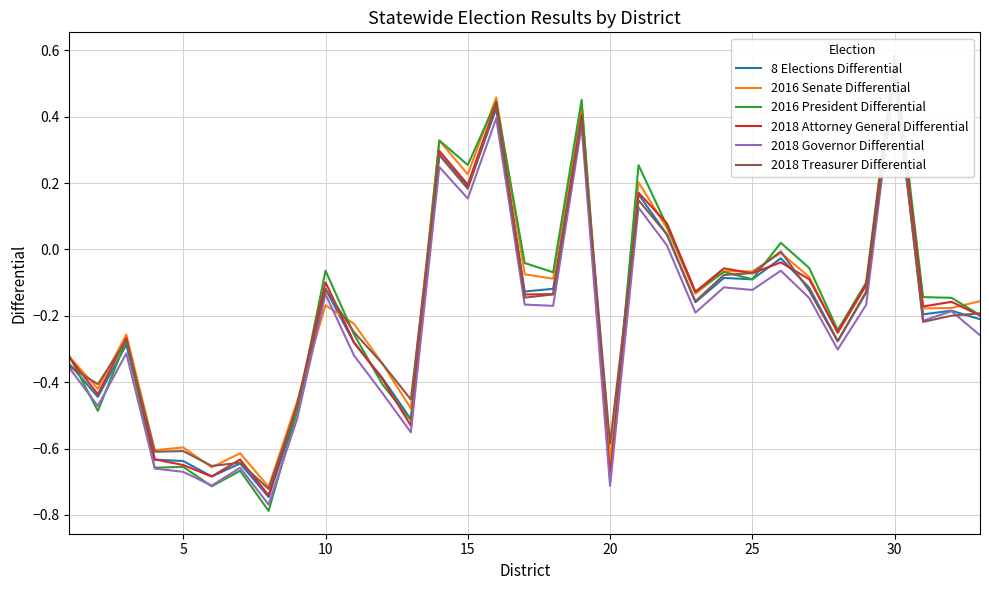

True or false: 2018 Governor Differential and 2018 Attorney General Differential intersect in this chart.

False